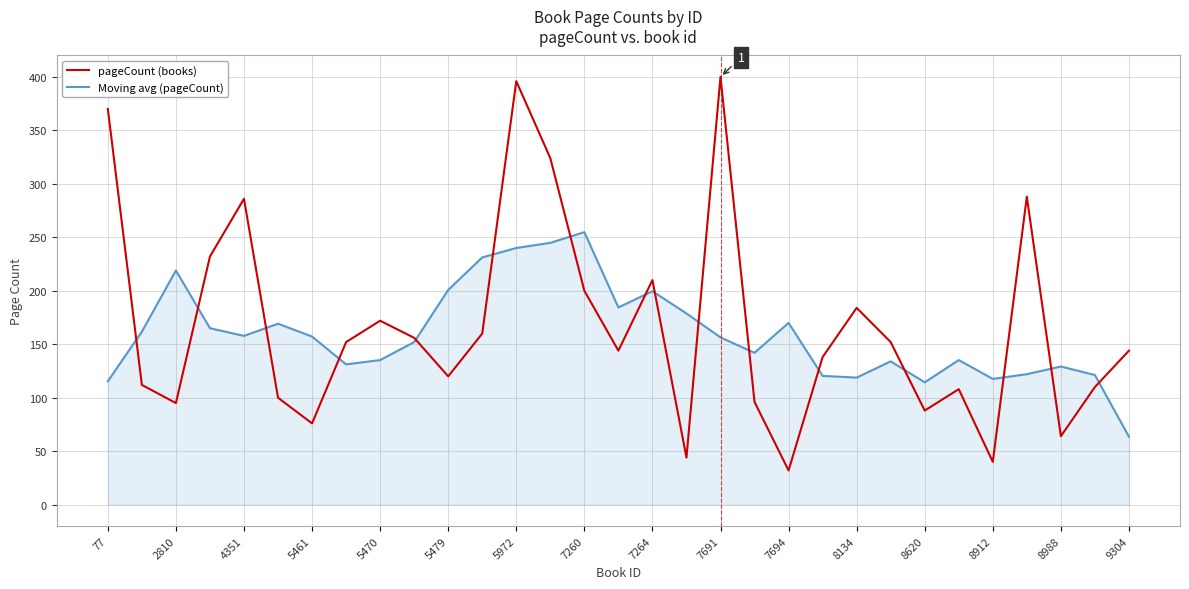

Which series has the largest range (max minus min)?

pageCount (books)